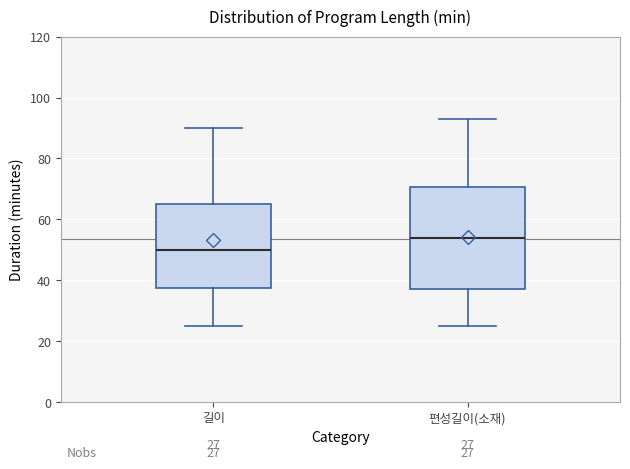

Comparing the boxes themselves (not the whiskers), which one is the tallest?

편성길이(소재)